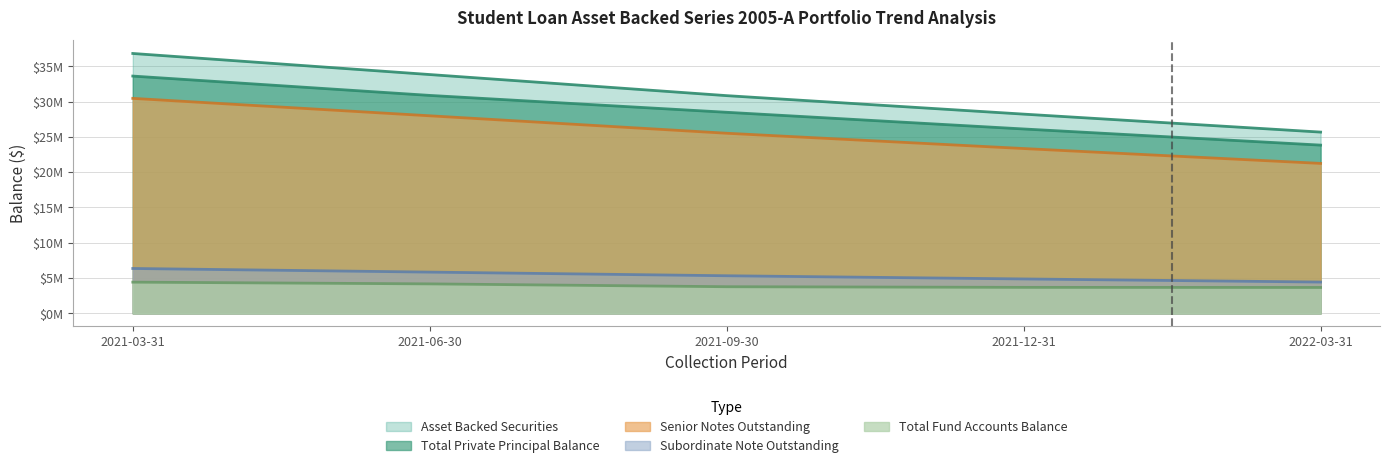

True or false: Total Fund Accounts Balance has more than 1 interior local peaks.

False